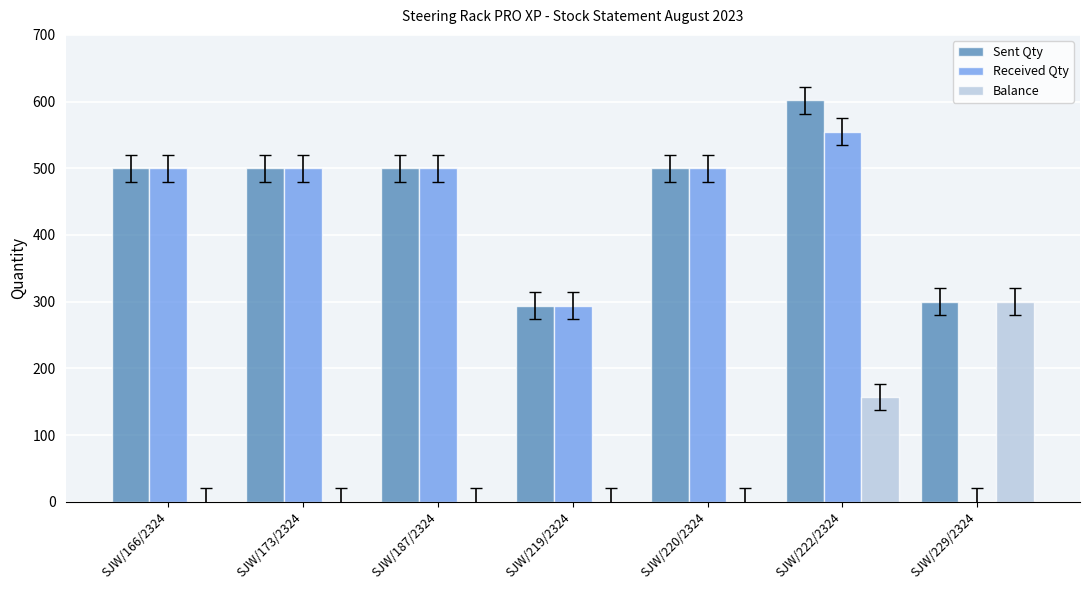

Which series has the largest total across all categories?

Sent Qty